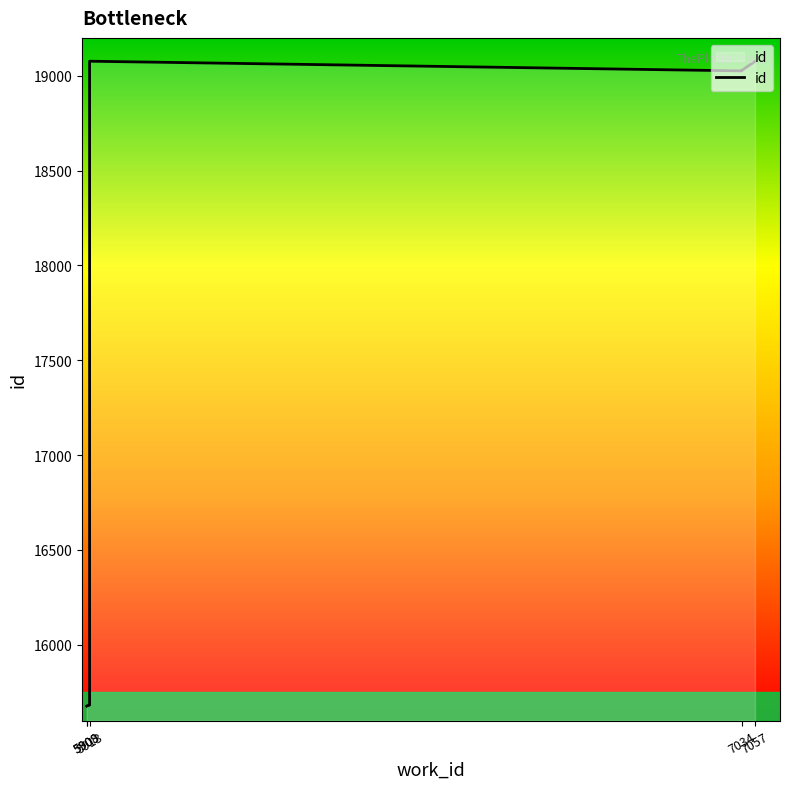

What is the maximum value shown in the chart?

19077